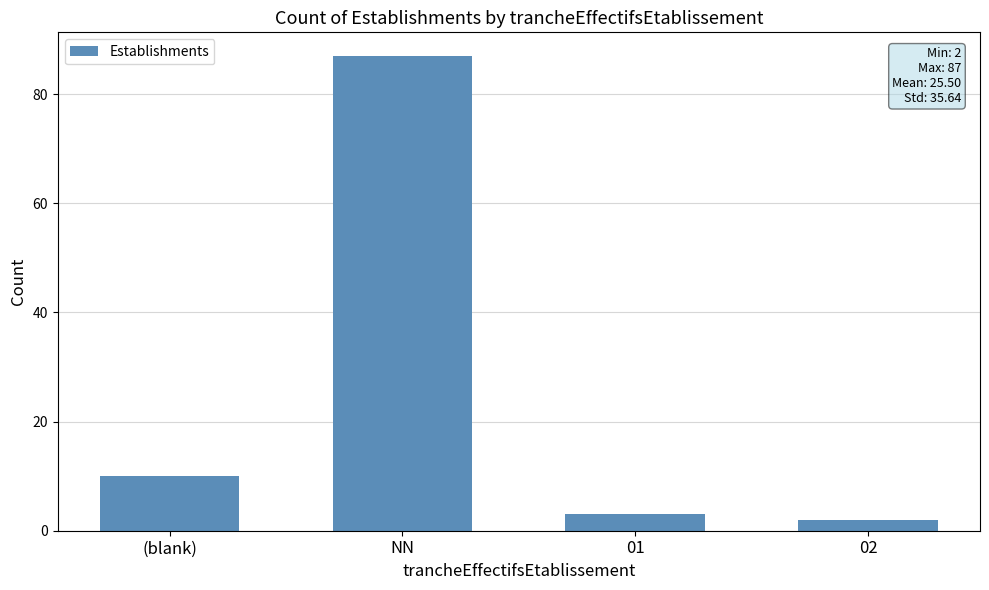

What is the greatest value displayed?

87